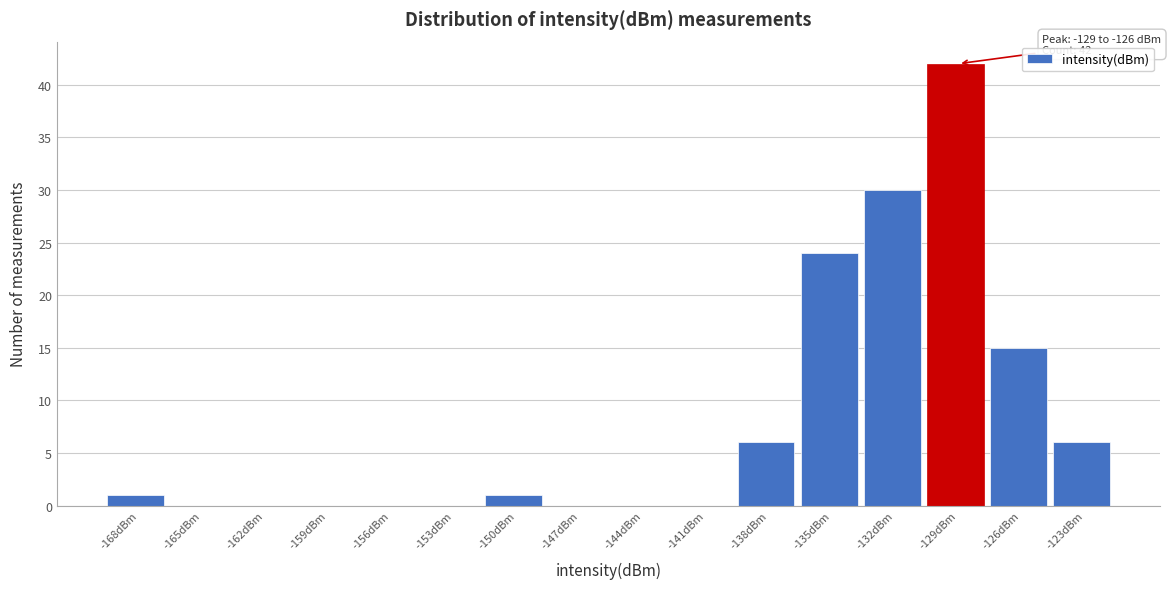

Reading left to right, extract all data points from this chart.

-168dBm=1	-165dBm=0	-162dBm=0	-159dBm=0	-156dBm=0	-153dBm=0	-150dBm=1	-147dBm=0	-144dBm=0	-141dBm=0	-138dBm=6	-135dBm=24	-132dBm=30	-129dBm=42	-126dBm=15	-123dBm=6